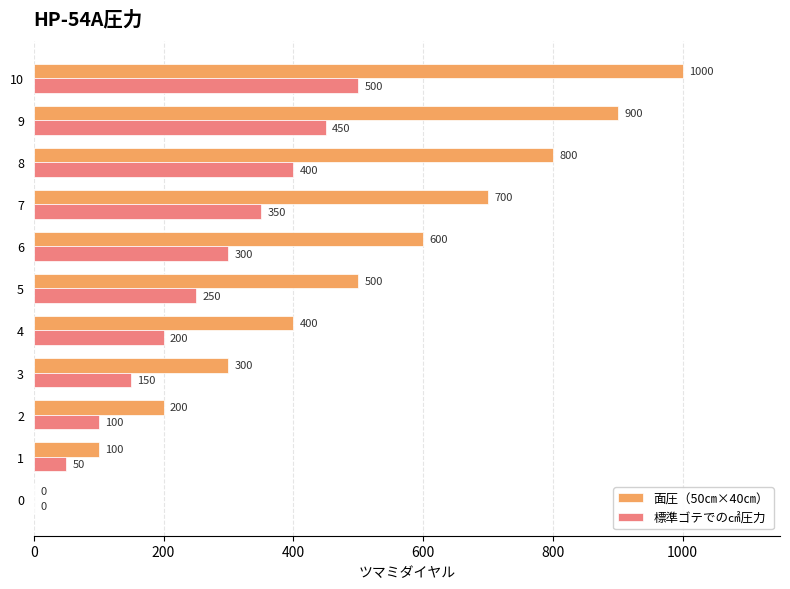

What is the sum of all 面圧（50㎝×40㎝） values?

5500